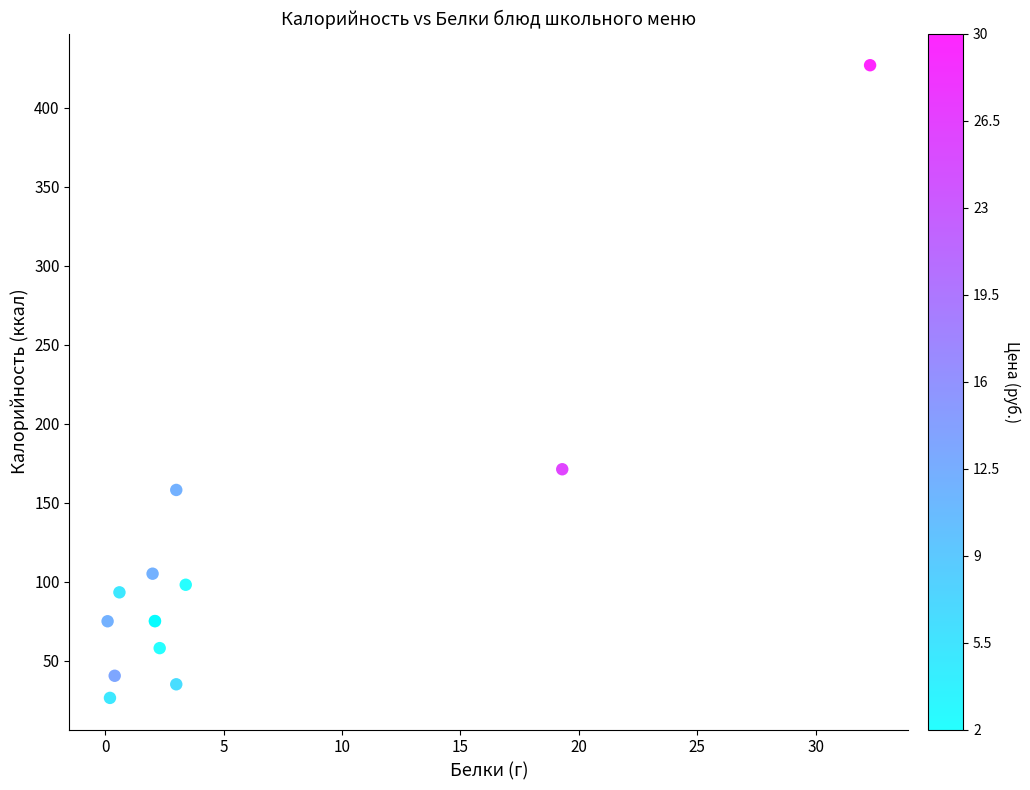

What Y value in the scatter plot is closest to 226?

171.1